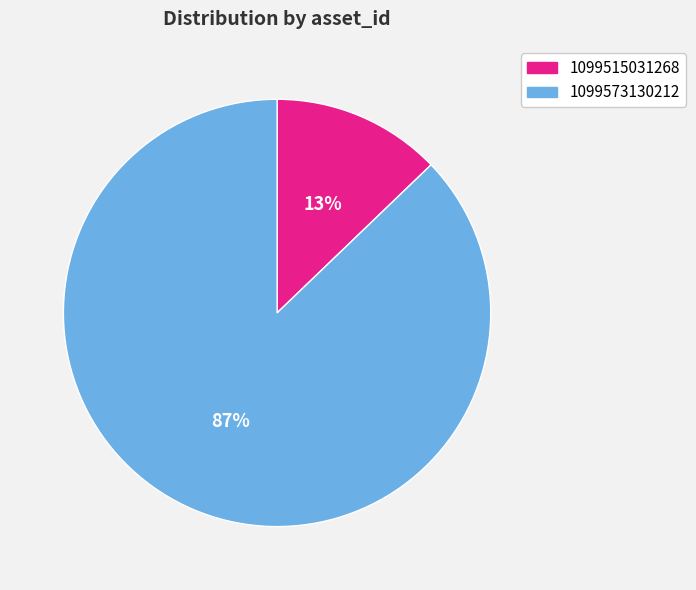

Which slice is the smallest?

1099515031268